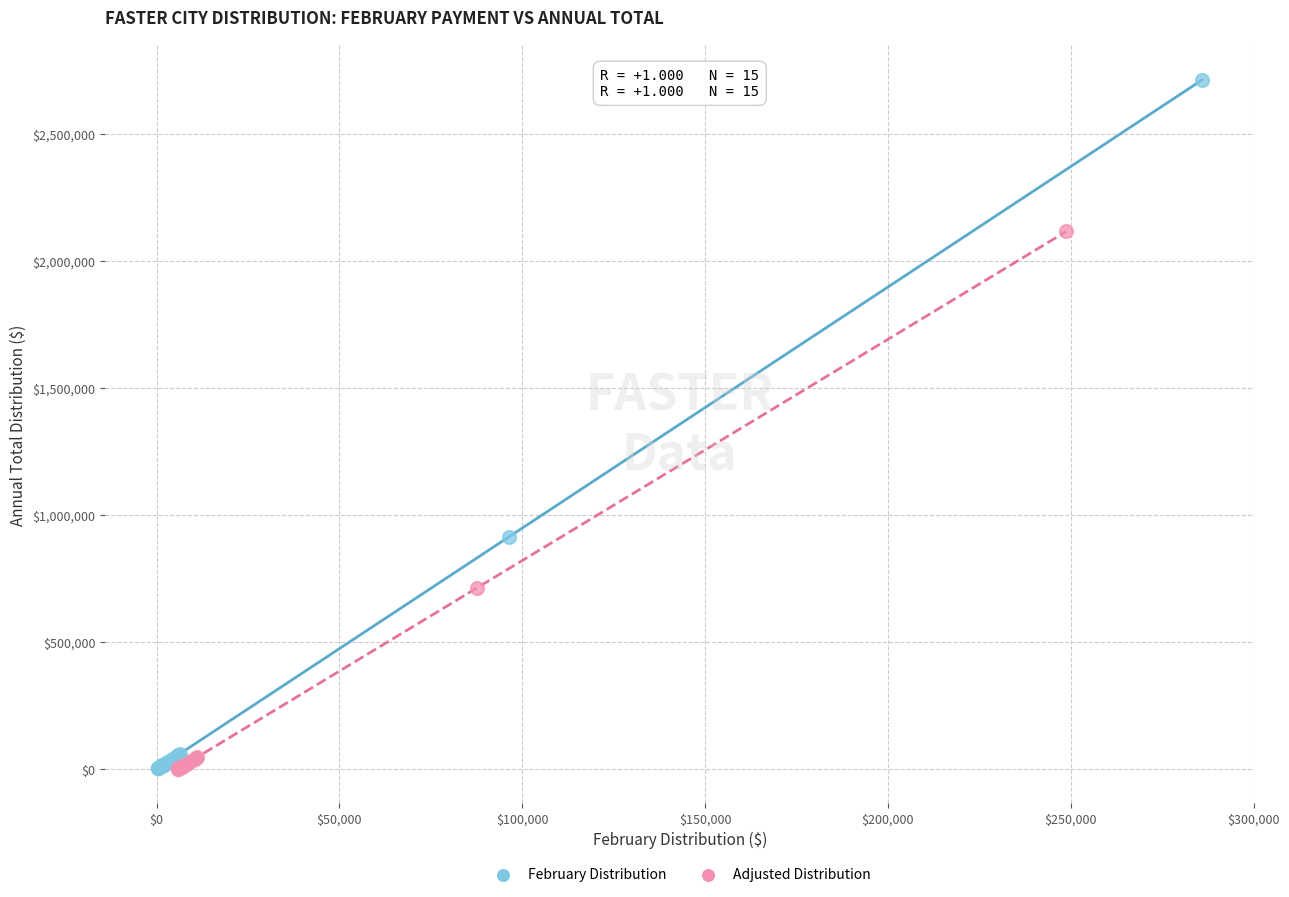

What are all the series names shown in the legend?

February Distribution, Adjusted Distribution